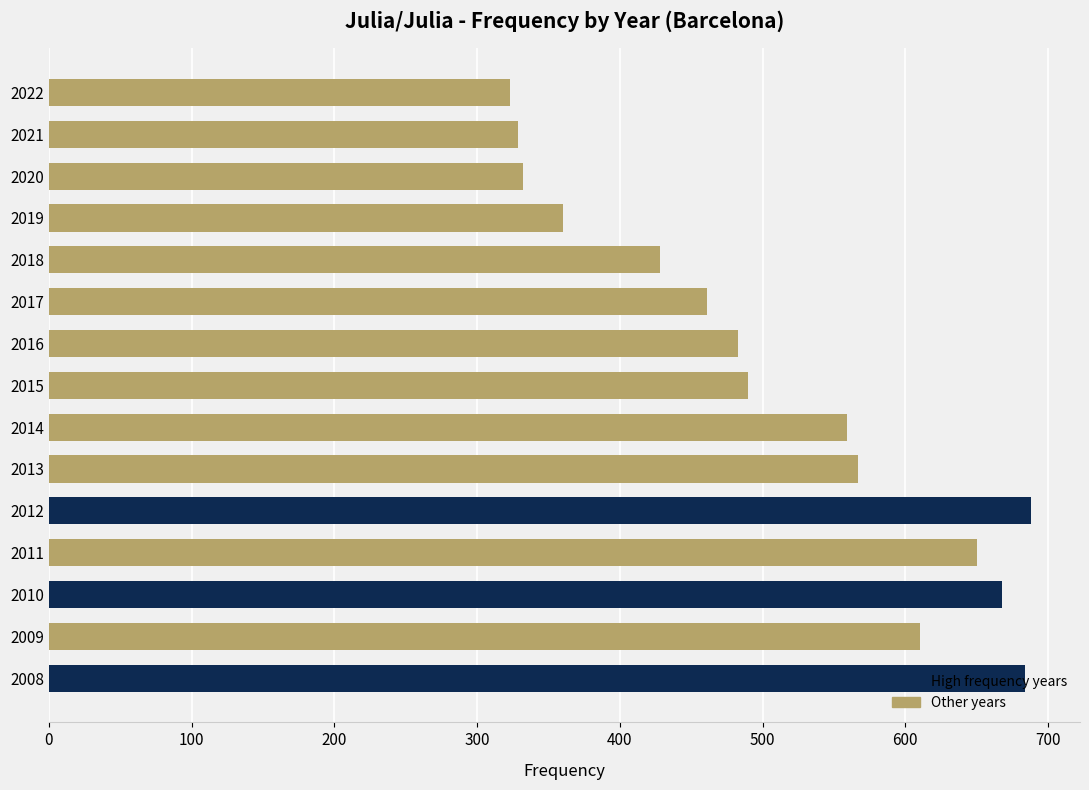

How many values are below 490?

7